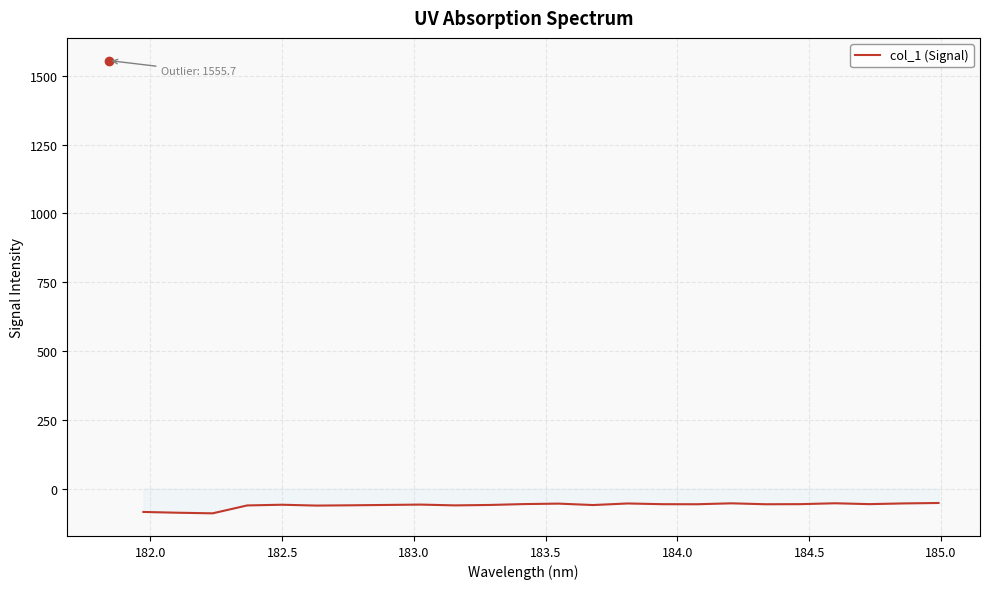

How many lines are shown in the chart?

1